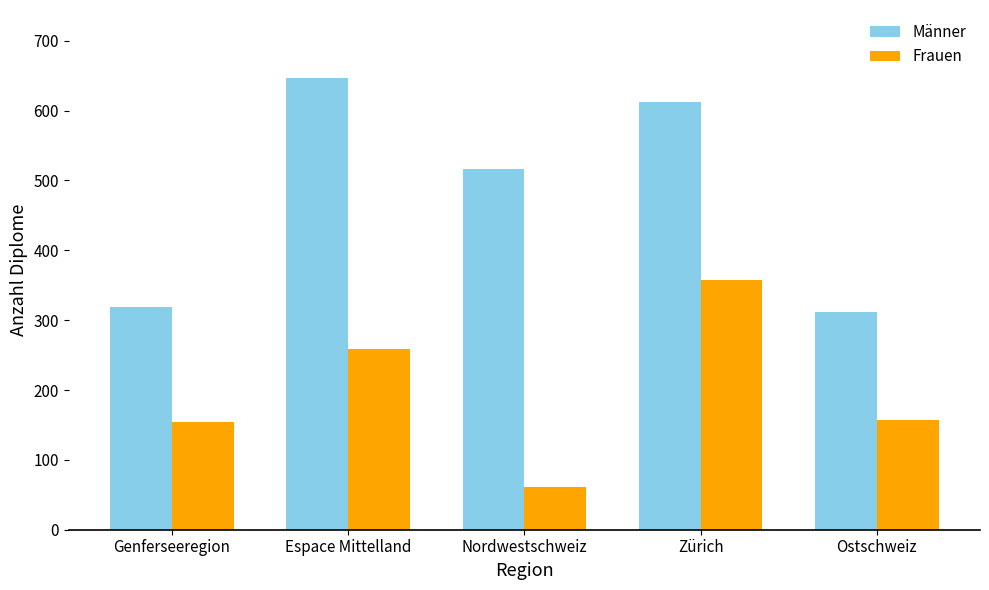

Reading left to right, transcribe all the data shown in this chart.

Männer: 319	647	516	612	312
Frauen: 154	259	61	358	157